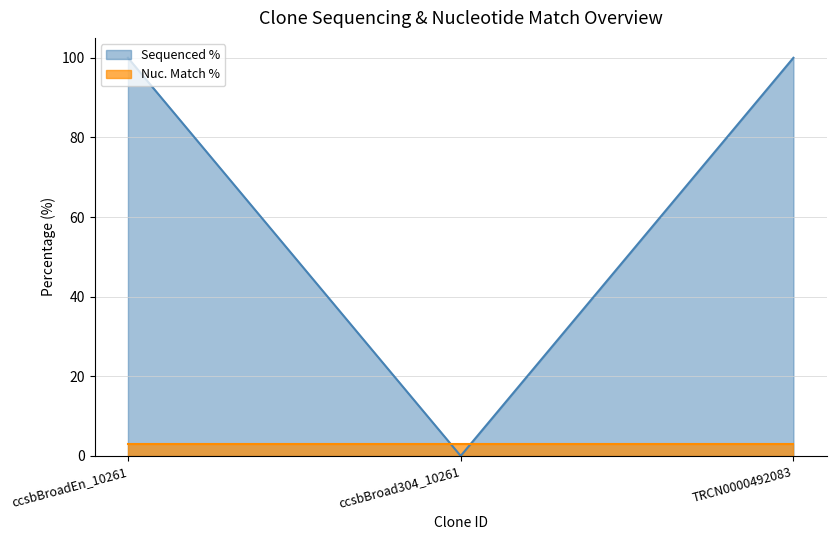

Which label corresponds to the largest value in the chart?

ccsbBroadEn_10261